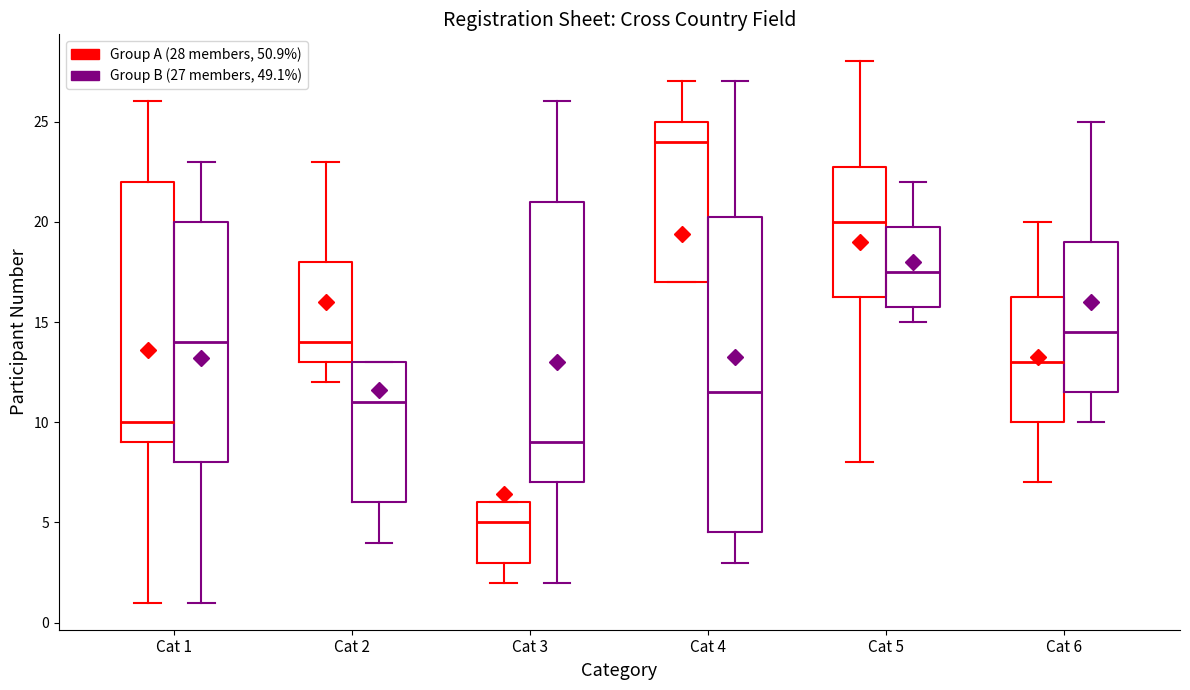

Comparing the boxes themselves (not the whiskers), which one is the tallest?

Cat 4 (Group B (27 members, 49.1%))